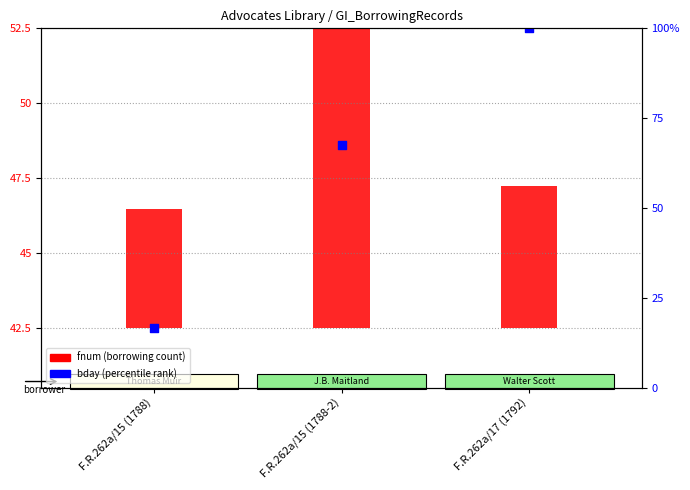

What is the ratio of the value at F.R.262a/15 (1788) to the value at F.R.262a/15 (1788-2)?

0.9